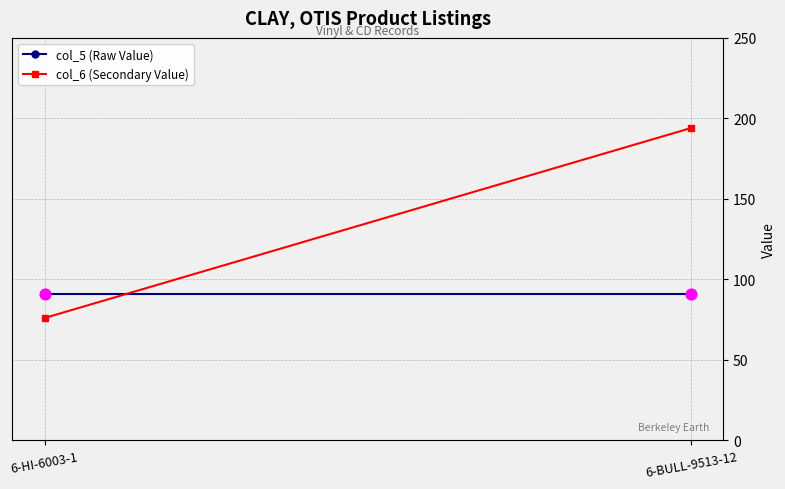

Which series has the largest total across all categories?

col_6 (Secondary Value)